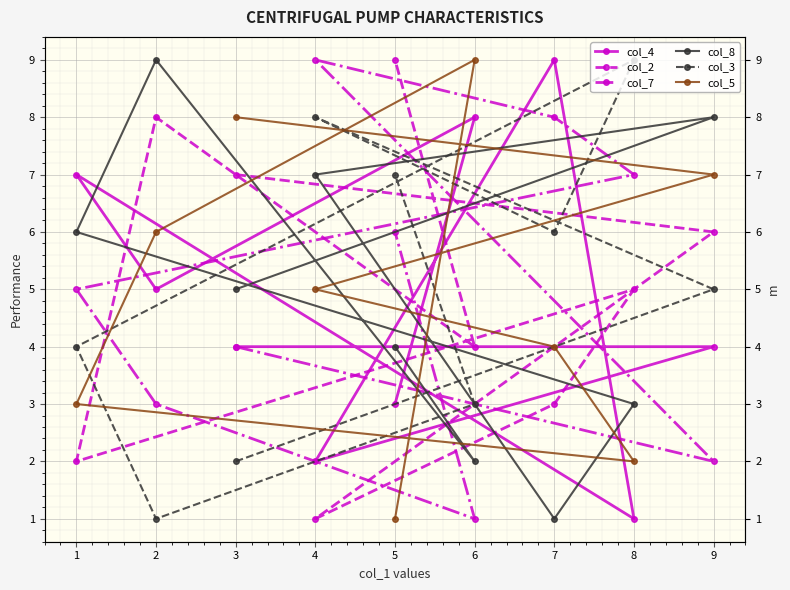

Count the col_7 values in the range 3 to 7.

5